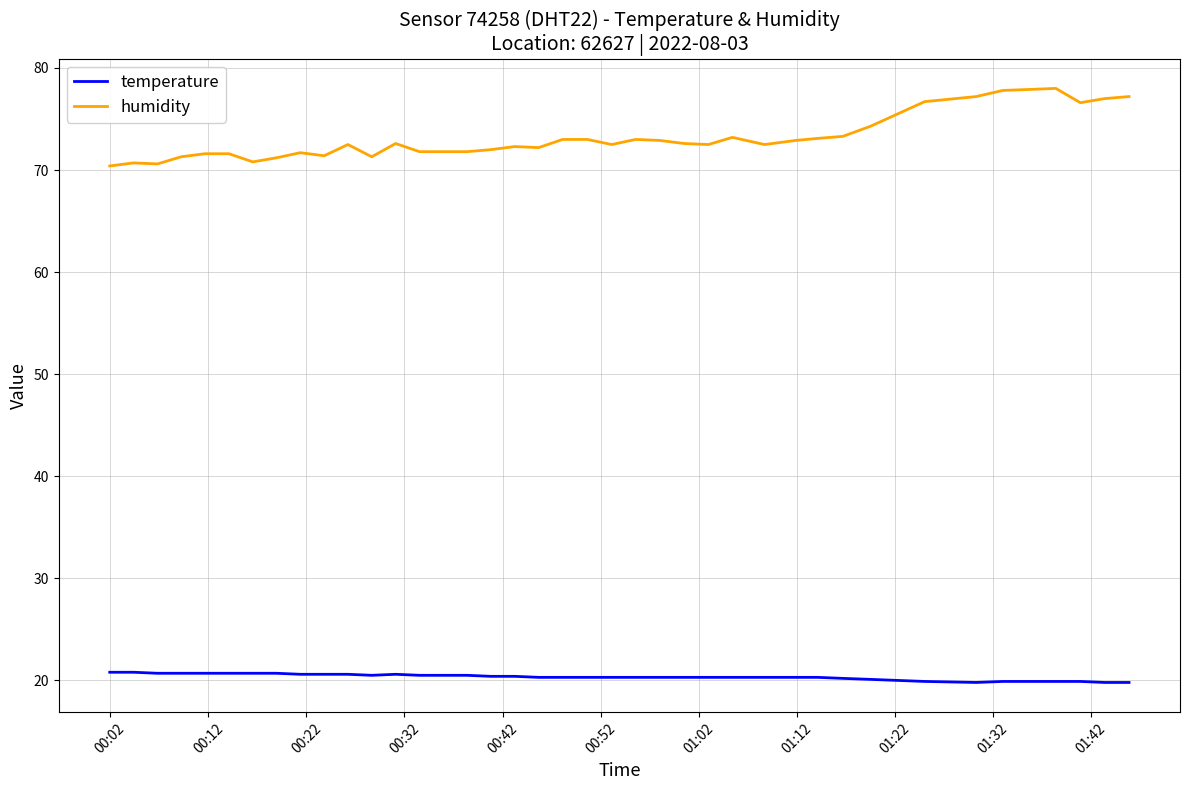

List the series in order of their overall mean, highest first.

humidity, temperature